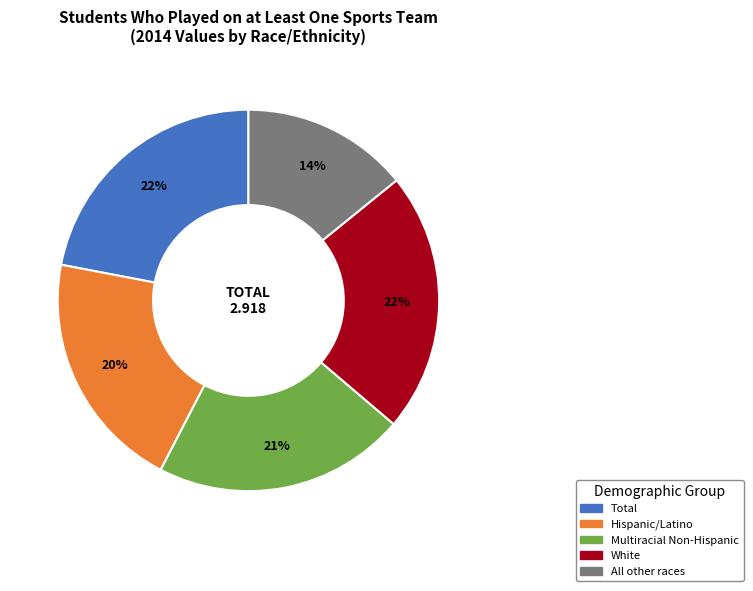

Which slice is the smallest?

All other races